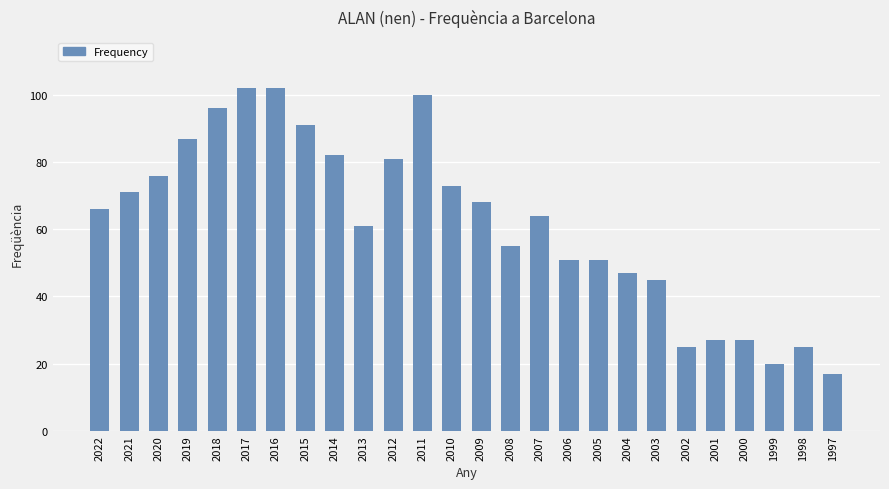

Which has a higher value, 2018 or 2012?

2018